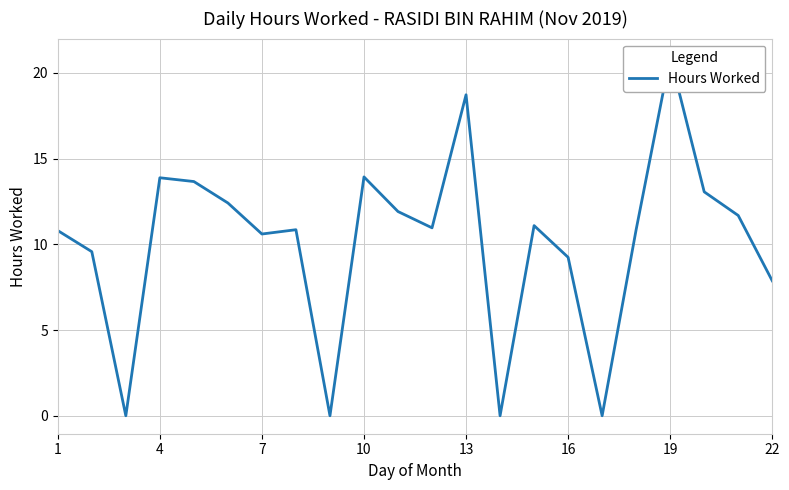

Reading left to right, extract all data points from this chart.

10.8	9.6	0.0	13.9	13.7	12.4	10.6	10.8	0.0	13.9	11.9	11.0	18.7	0.0	11.1	9.2	0.0	10.9	20.9	13.1	11.7	7.9